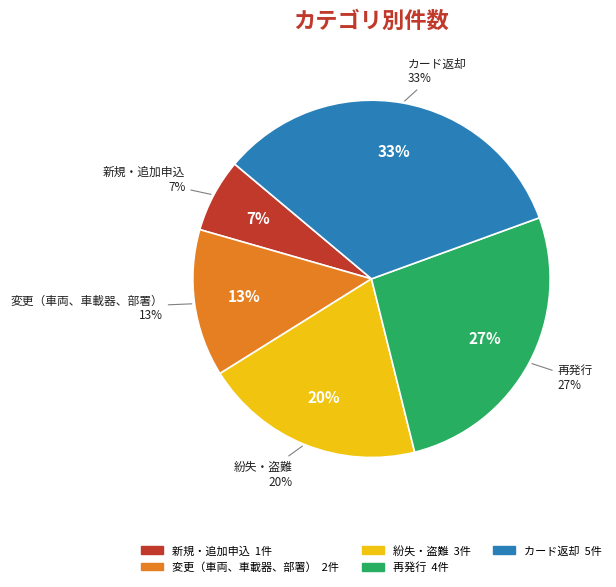

True or false: 変更（車両、車載器、部署） accounts for 13% of the total.

True